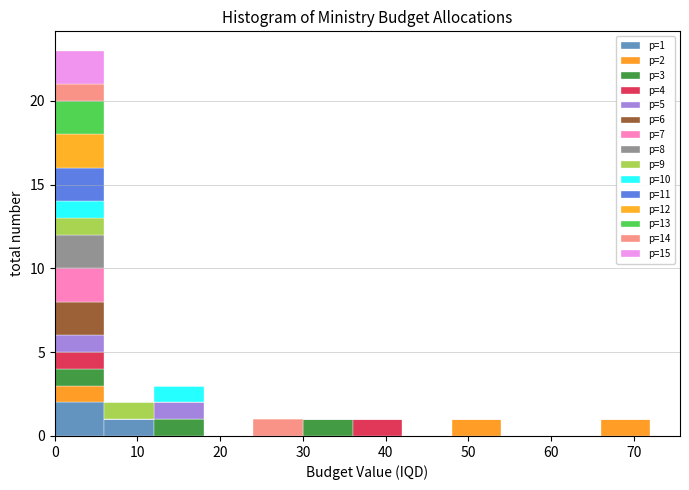

Which range on the x-axis has the tallest stacked bar (by total height)?

0 to 6